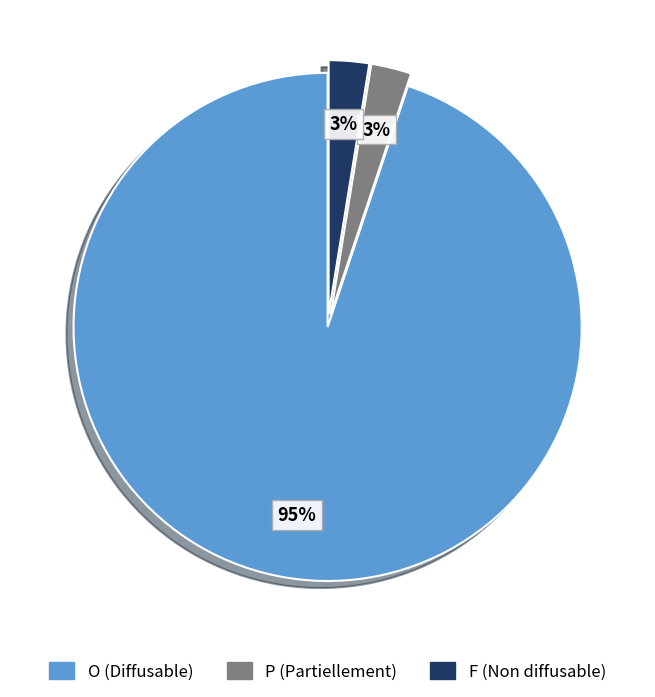

To the nearest percent, what portion does F represent?

3%